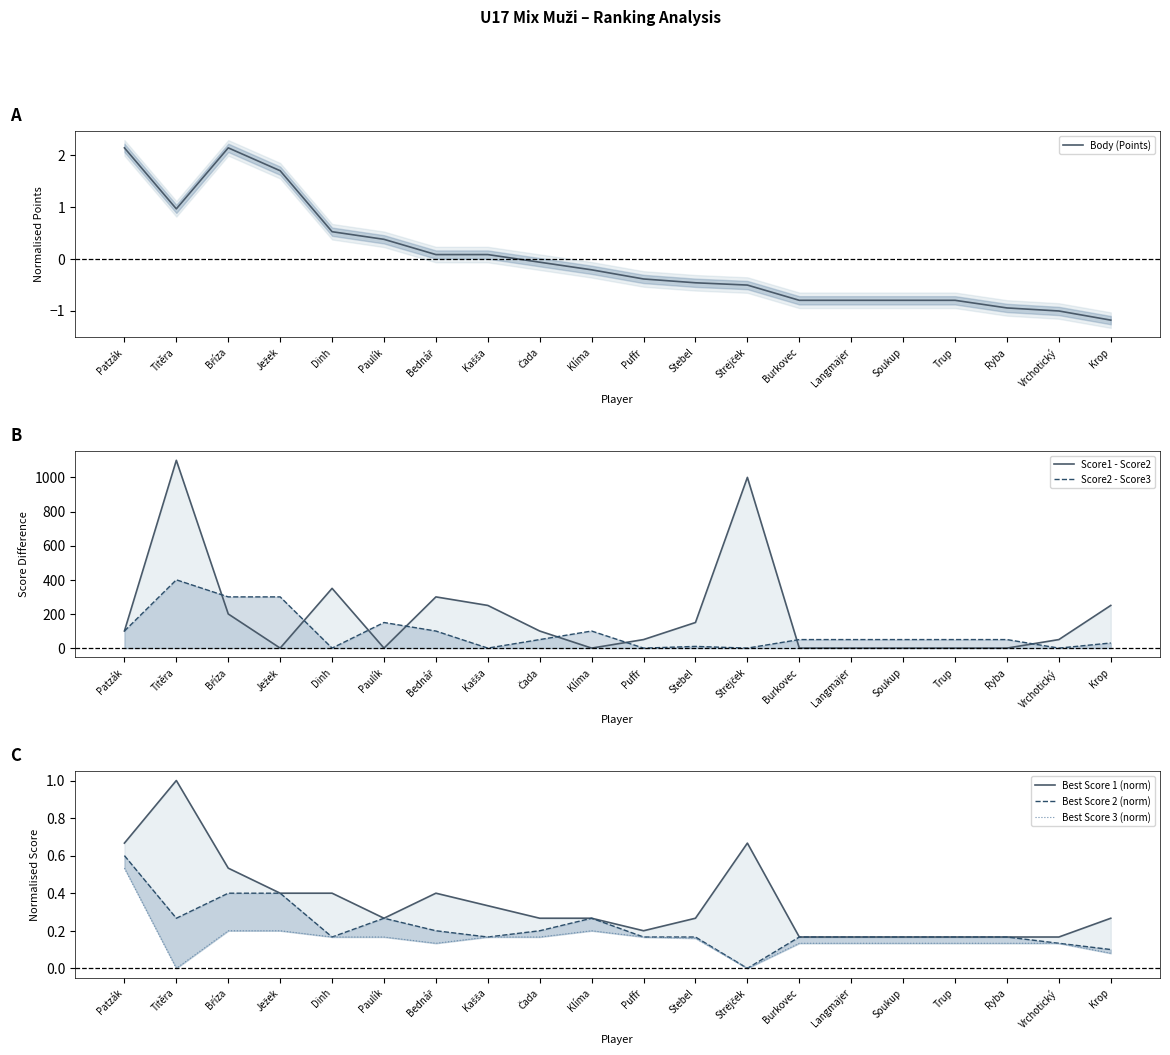

True or false: Best Score 1 (norm) and Best Score 3 (norm) intersect in this chart.

False